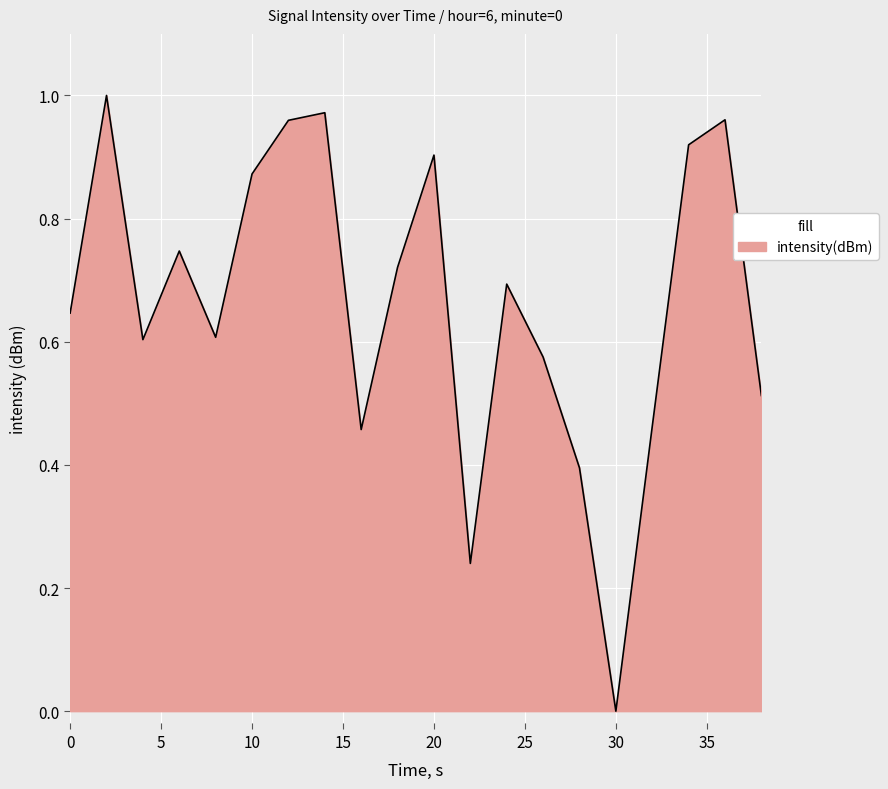

Reading left to right, transcribe all the data shown in this chart.

0=0.6	2=1.0	4=0.6	6=0.7	8=0.6	10=0.9	12=1.0	14=1.0	16=0.5	18=0.7	20=0.9	22=0.2	24=0.7	26=0.6	28=0.4	30=0.0	32=0.5	34=0.9	36=1.0	38=0.5